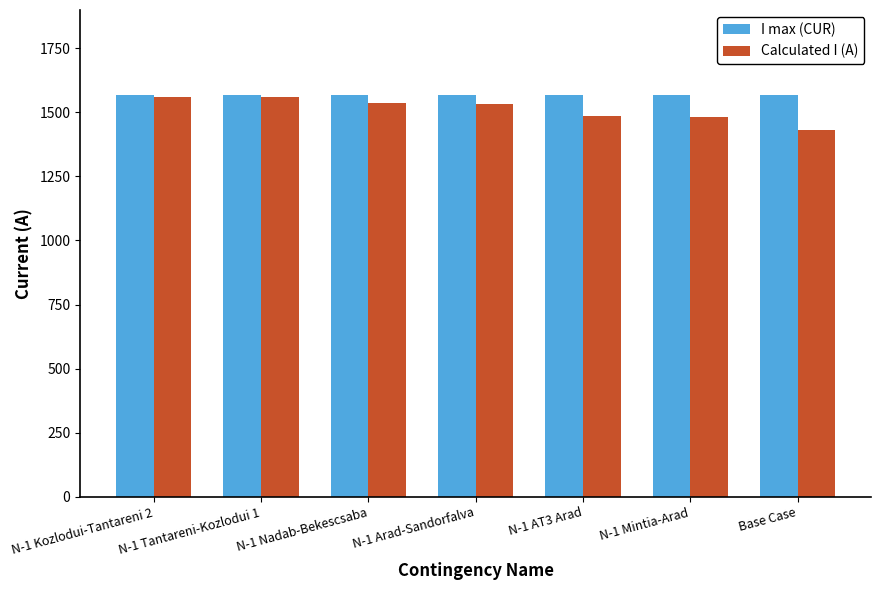

What is the difference between the highest and lowest values at N-1 Tantareni-Kozlodui 1?

9